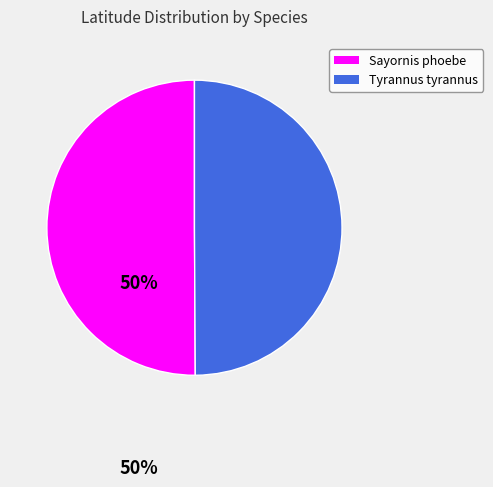

Count the number of slices in the pie.

2